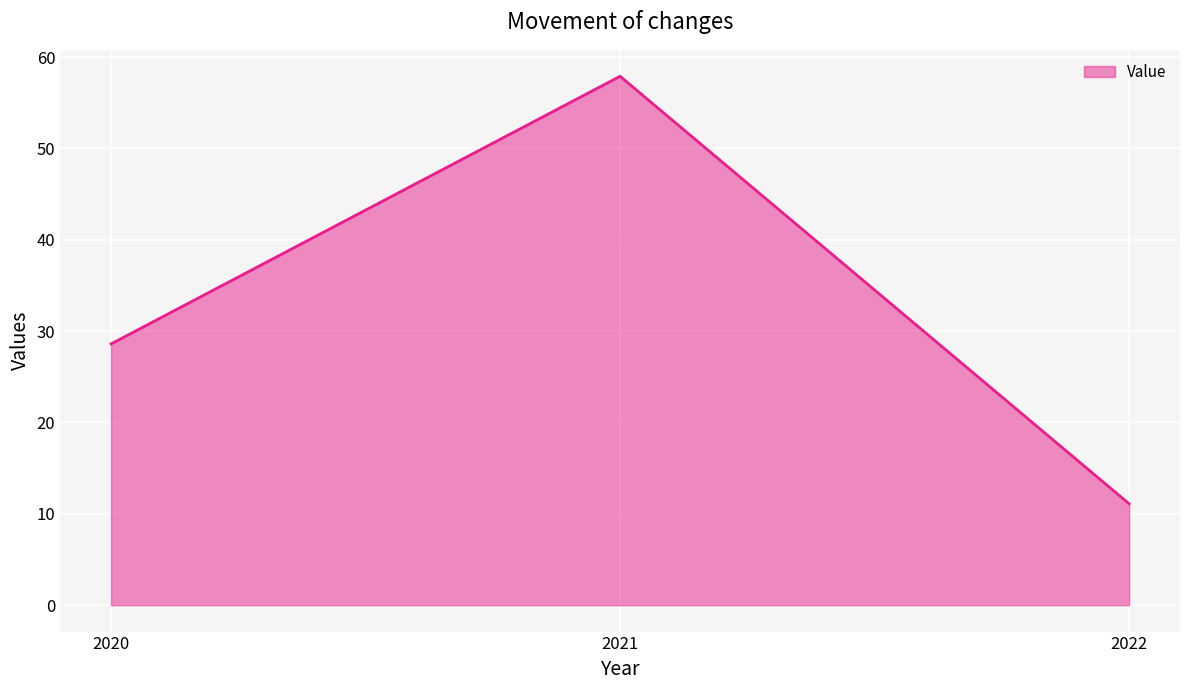

How many values are below 28?

1